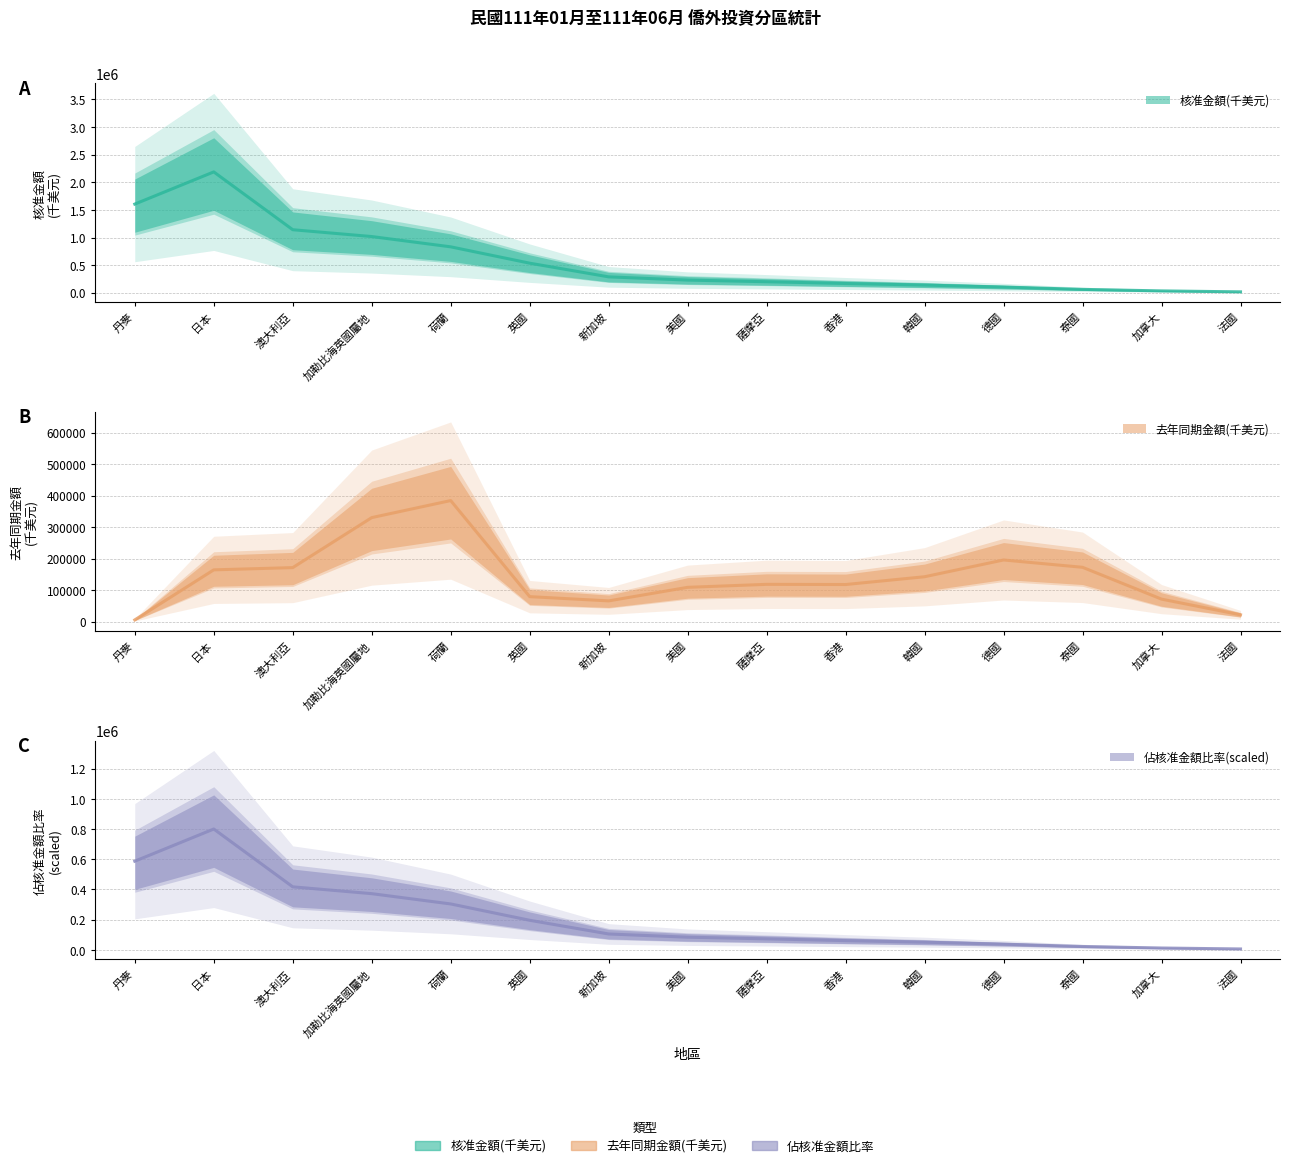

What are all the series names shown in the legend?

核准金額(千美元), 去年同期金額(千美元), 佔核准金額比率